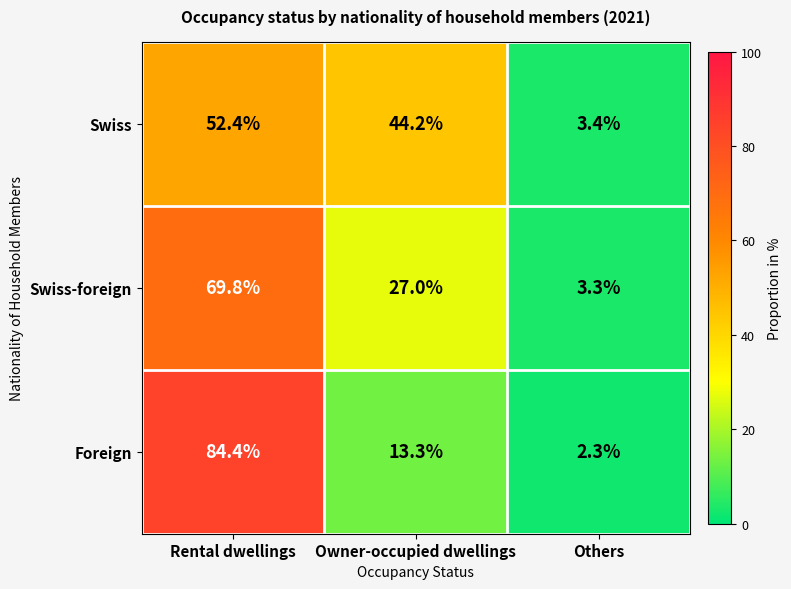

Is it true that Swiss-foreign equals 27.0 at Owner-occupied dwellings?

True